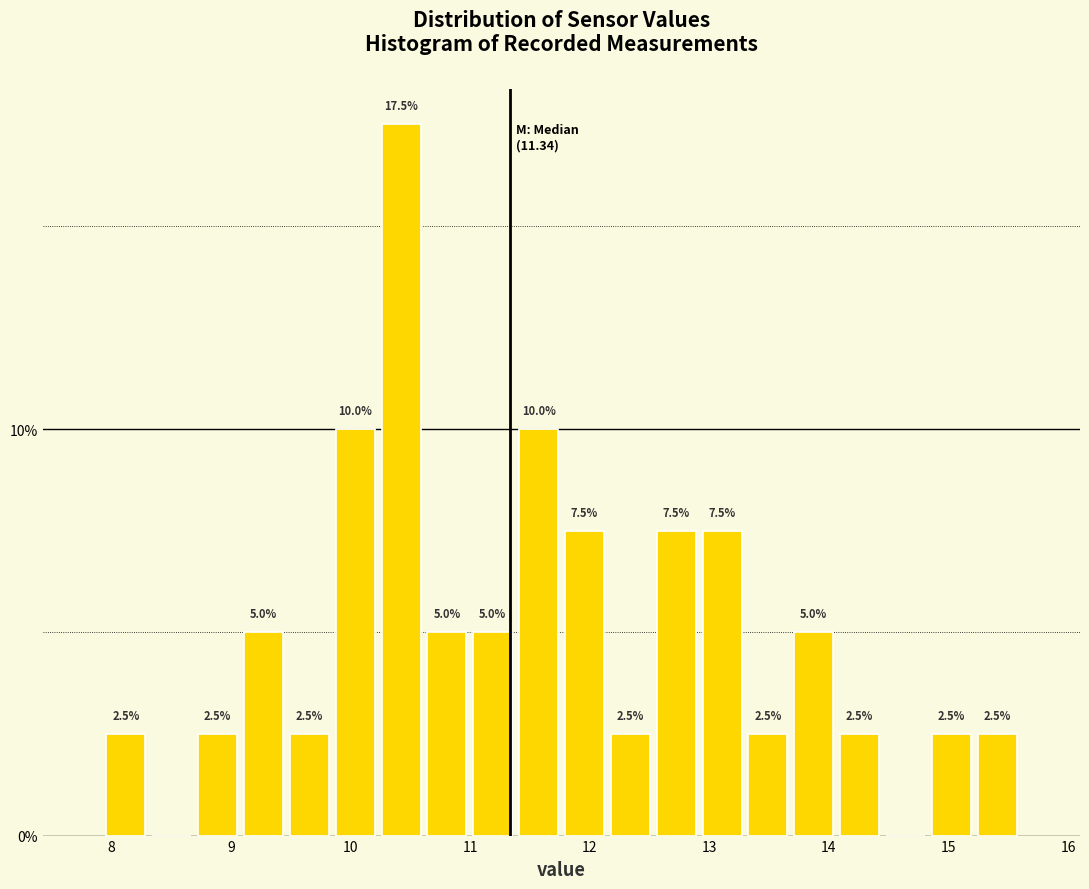

Around what value on the x-axis is the tallest bar? Give the approximate position of its centre, as read against the axis.

10.4